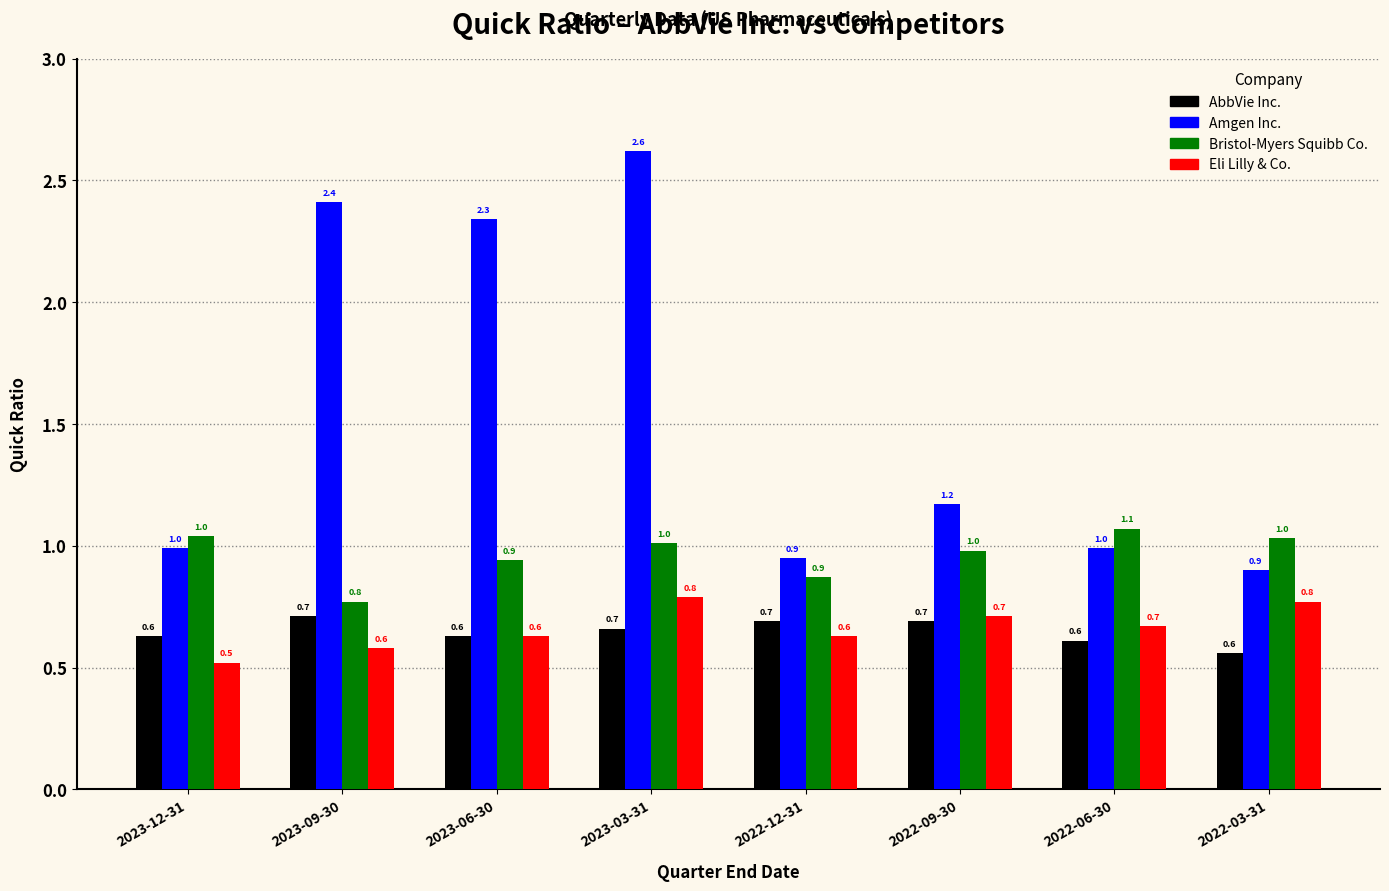

What is the sum of the AbbVie Inc. values at 2022-09-30 and 2022-06-30?

1.3